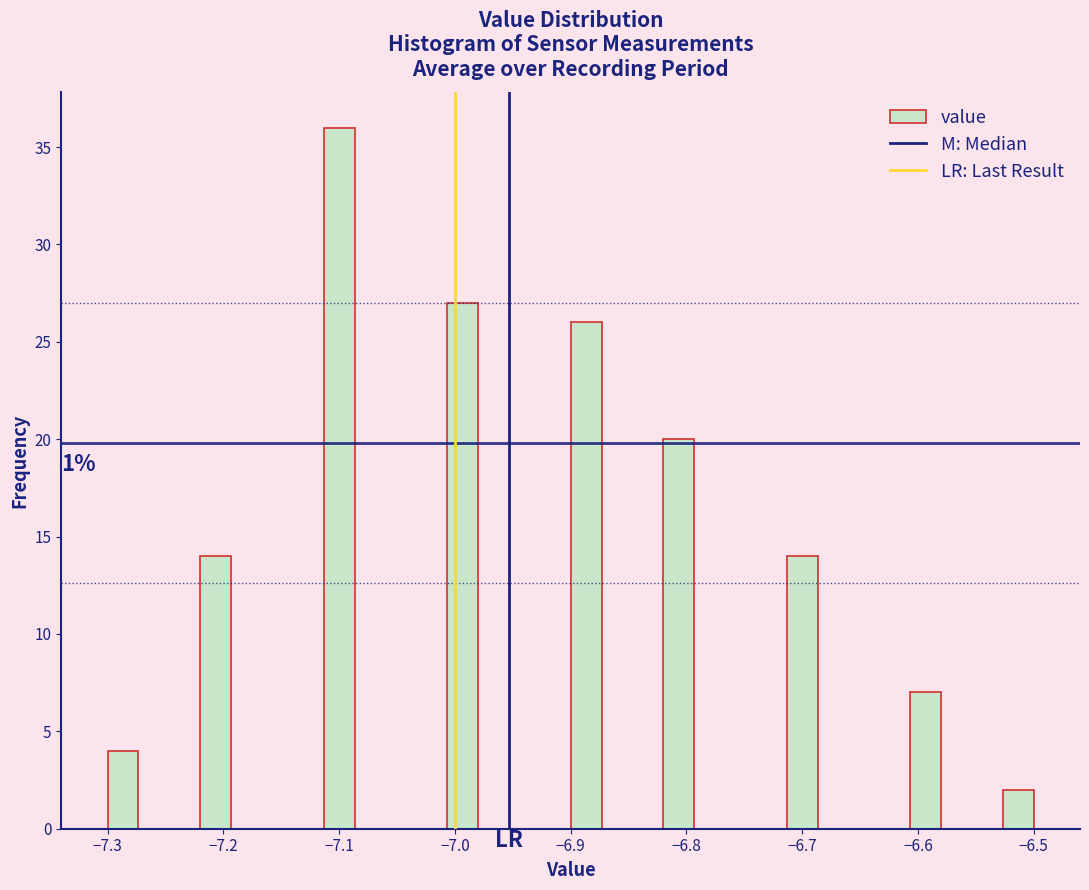

Read against the x-axis, roughly where is the centre of the tallest bar?

-7.10